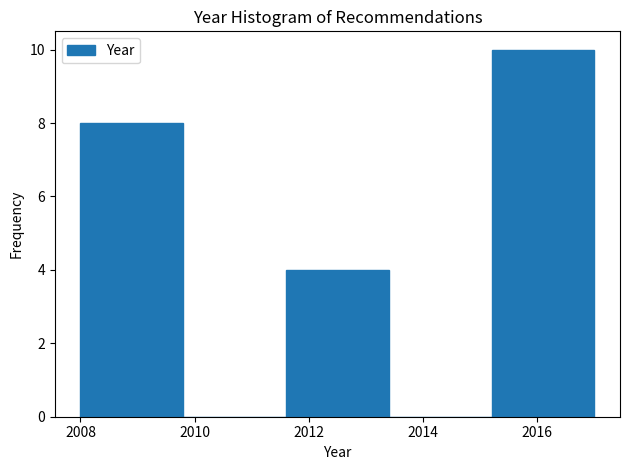

Over which range of the x-axis is the bar tallest?

2015.2 to 2017.0